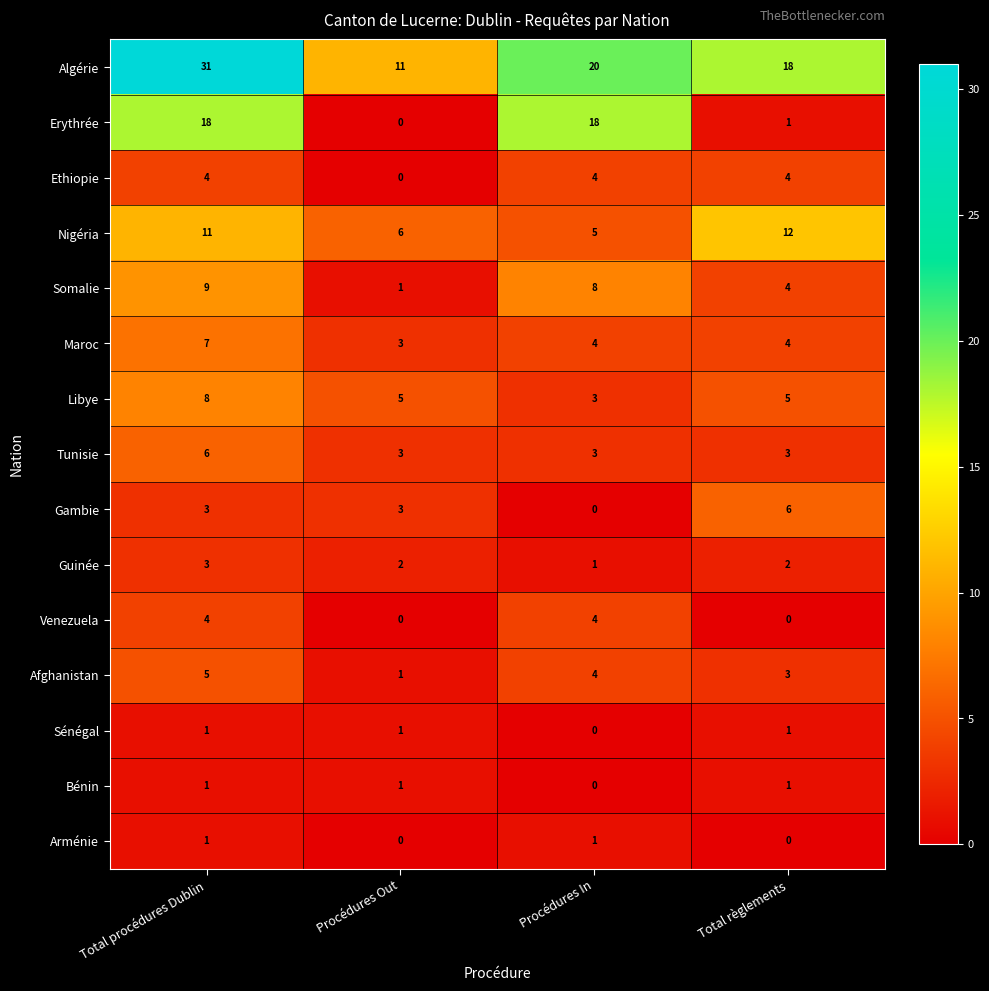

Which category has the highest value across all series?

Total procédures Dublin